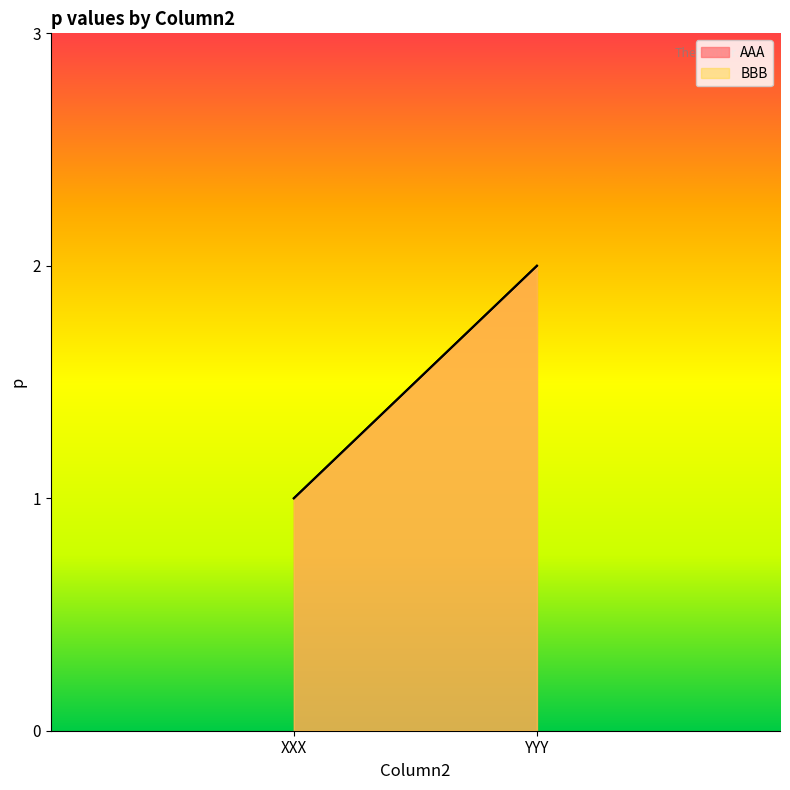

Rank the categories by BBB value from highest to lowest.

YYY, XXX